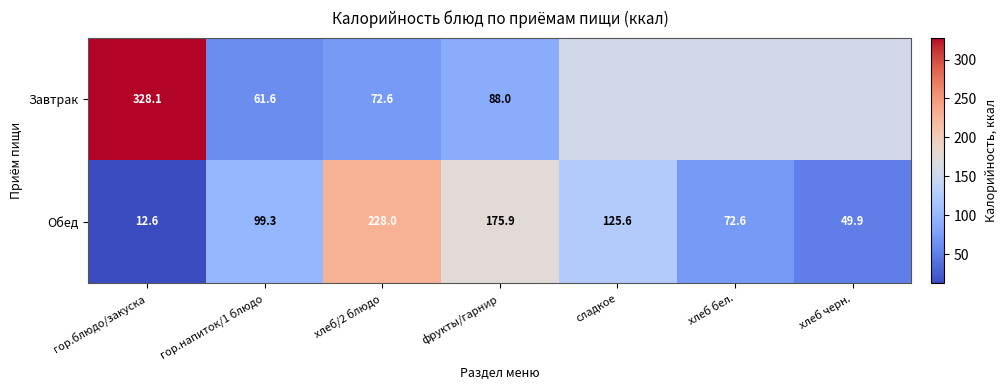

At which label is Обед closest to 120?

сладкое